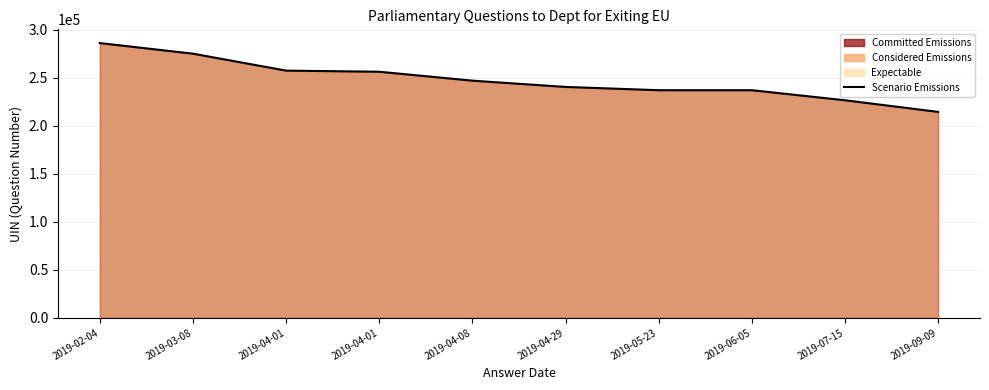

How many points are higher than both their immediate neighbors (excluding endpoints)?

1